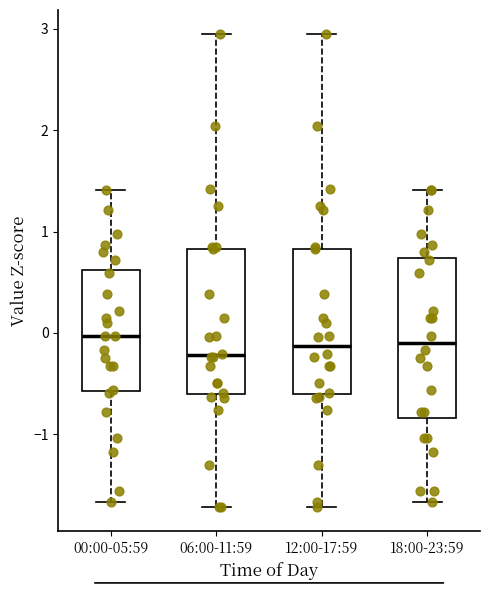

Reading left to right, read every box against the y-axis: the position of its median line, the range the box covers, and the ends of its whiskers. The values are not printed on the chart, so give them approximately, as read against the axis.

00:00-05:59: median 0.0, box -0.6 to 0.6, whiskers -1.7 to 1.4
06:00-11:59: median -0.2, box -0.6 to 0.8, whiskers -1.7 to 3.0
12:00-17:59: median -0.1, box -0.6 to 0.8, whiskers -1.7 to 3.0
18:00-23:59: median -0.1, box -0.8 to 0.7, whiskers -1.7 to 1.4